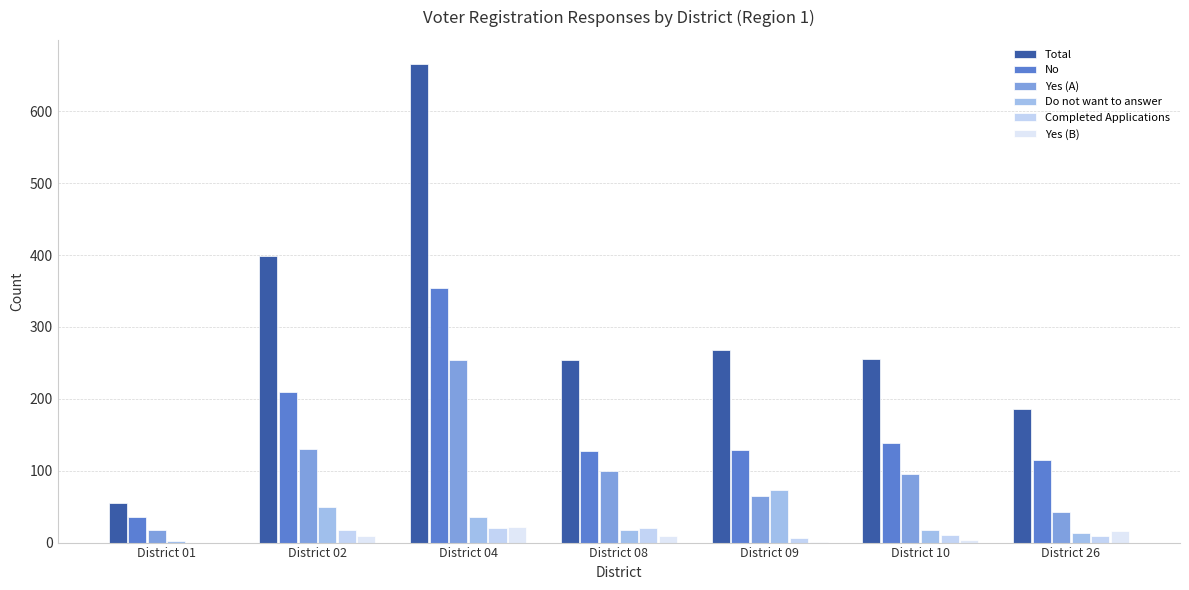

What value does the Completed Applications series have at District 02?

17